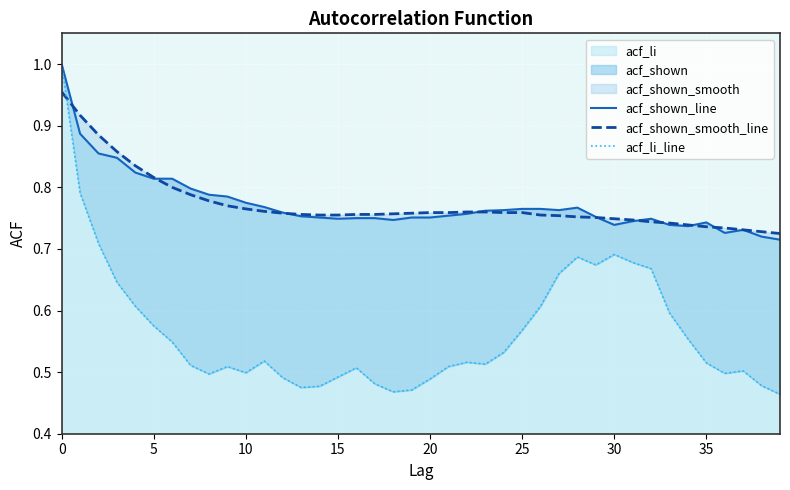

What is the spread (max minus min) of values at 34?

0.2